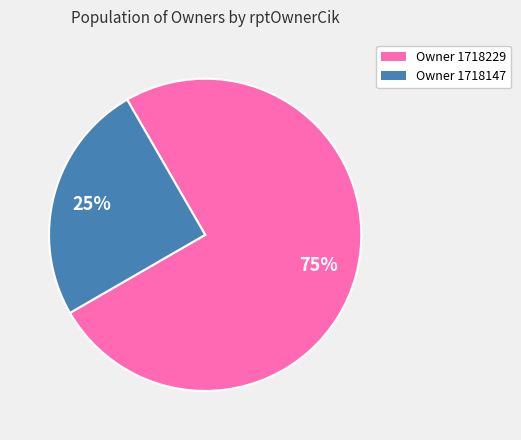

To the nearest percent, what is the combined percentage of Owner 1718229 and Owner 1718147?

100%